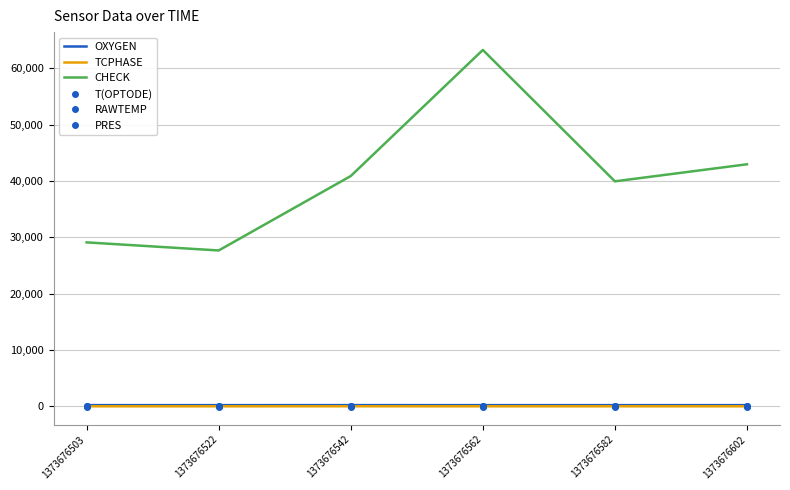

List the series in order of their peak value, lowest first.

RAWTEMP, PRES, T(OPTODE), TCPHASE, OXYGEN, CHECK